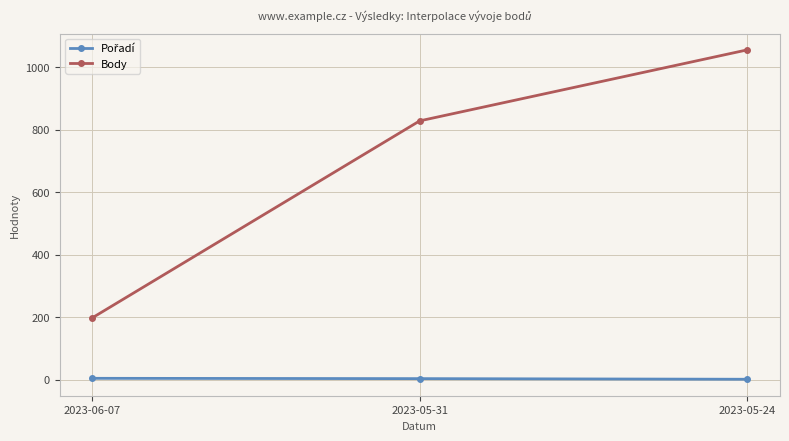

Which series has the widest spread of values?

Body